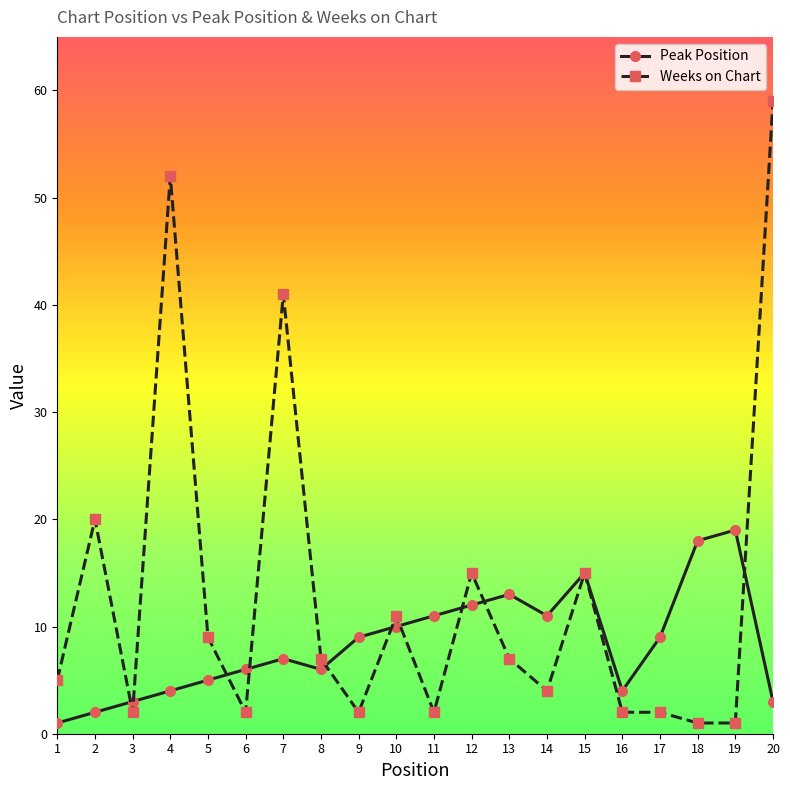

Rank the series by their average value, from lowest to highest.

Peak Position, Weeks on Chart